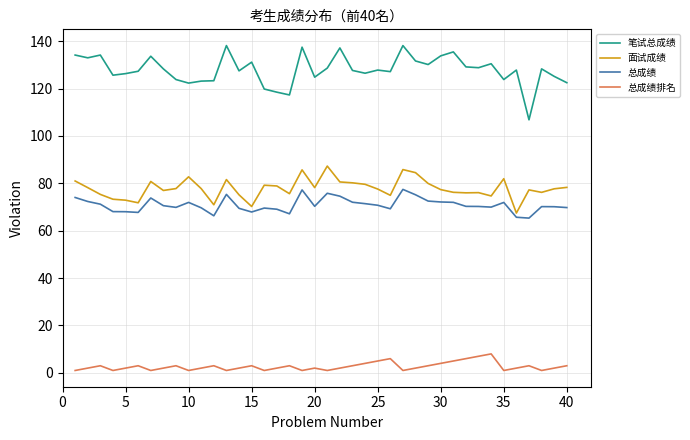

What is the greatest value displayed?

138.2